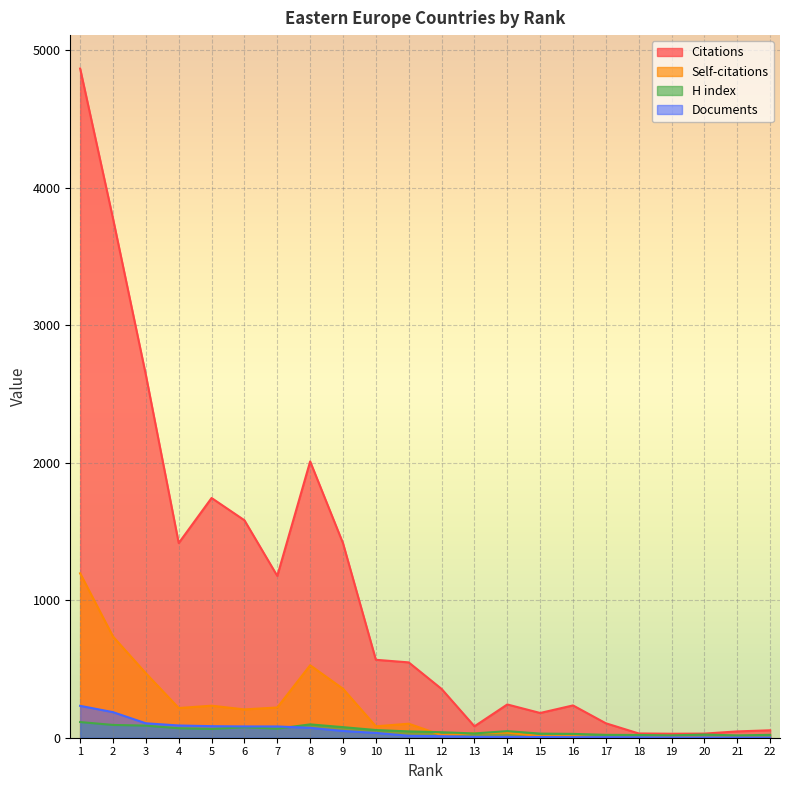

At which category is the sum across all series the highest?

1